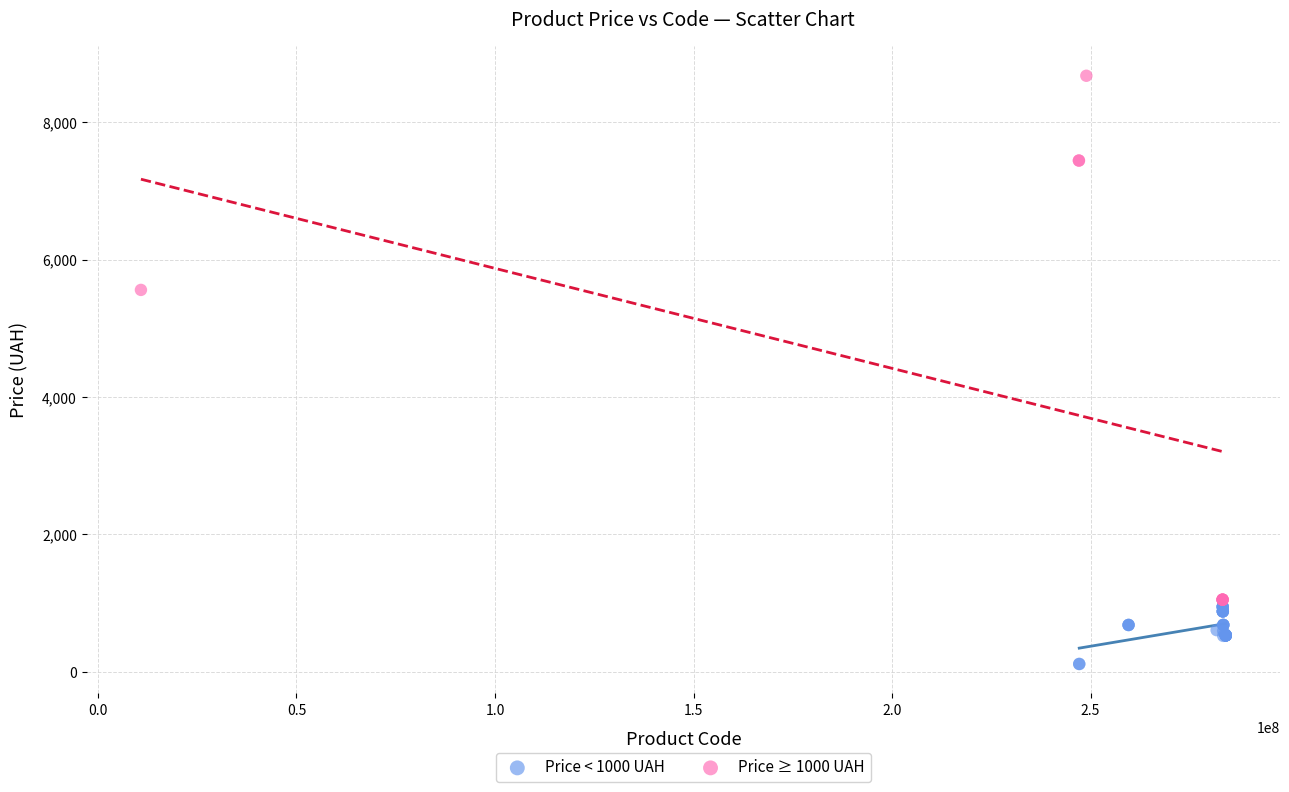

Which series contains the highest Y value?

Price ≥ 1000 UAH